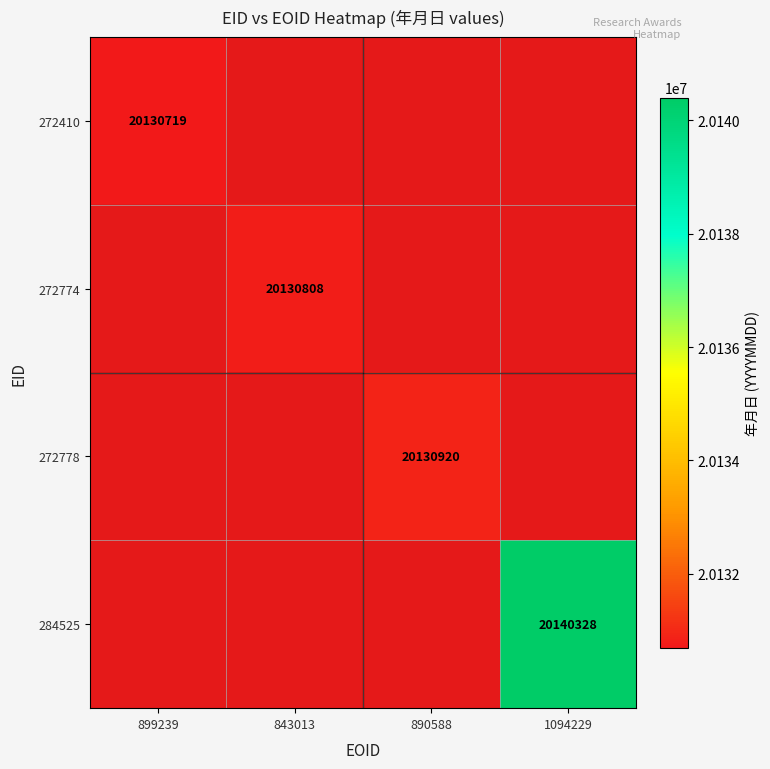

Is it true that 284525 equals 20140328 at 1094229?

True